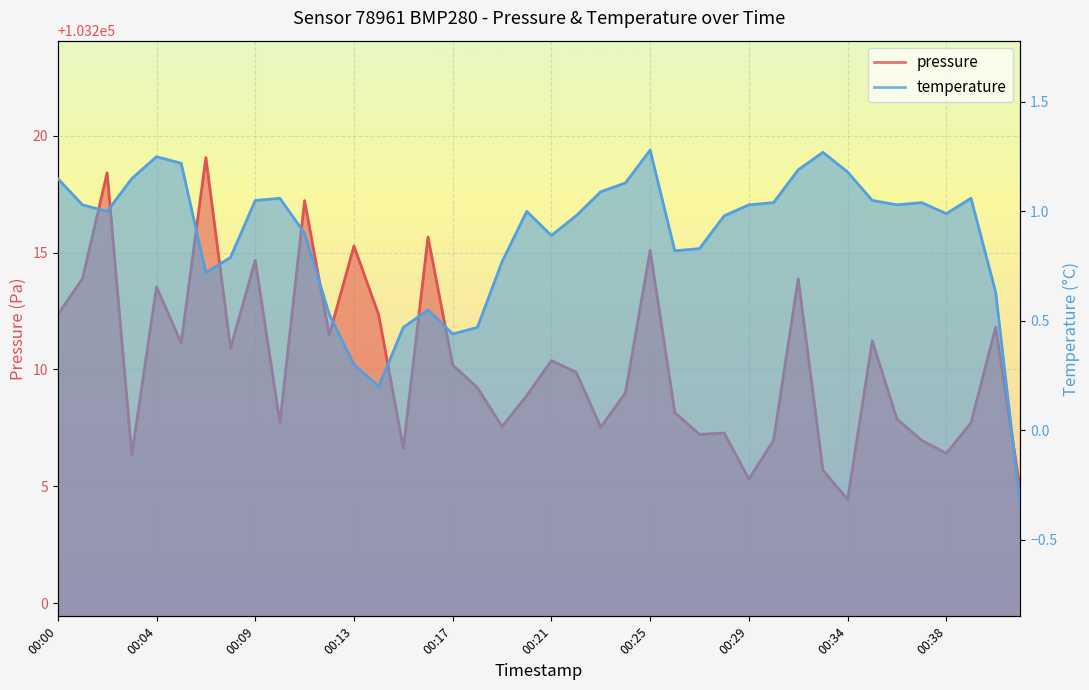

True or false: temperature has a value of 1.9 at 00:05.

False